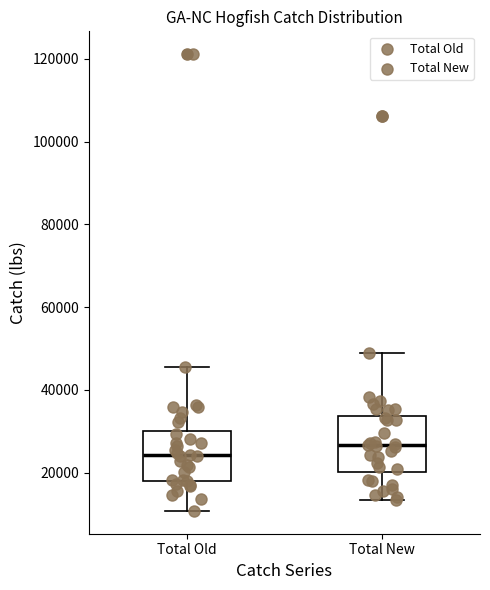

Reading left to right, read every box against the y-axis: the position of its median line, the range the box covers, and the ends of its whiskers. The values are not printed on the chart, so give them approximately, as read against the axis.

Total Old: median 24000, box 18000 to 30000, whiskers 10000 to 46000
Total New: median 26000, box 20000 to 34000, whiskers 14000 to 50000